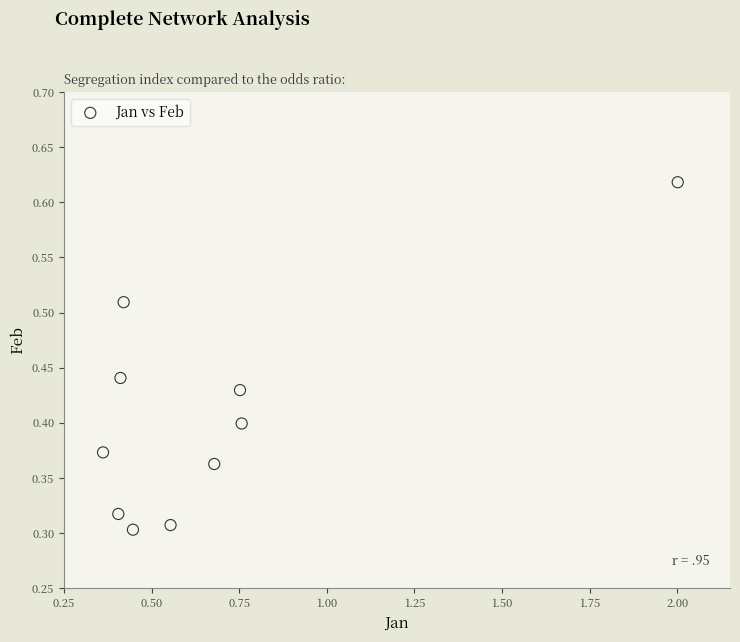

What is the range of X values (max minus min)?

1.6